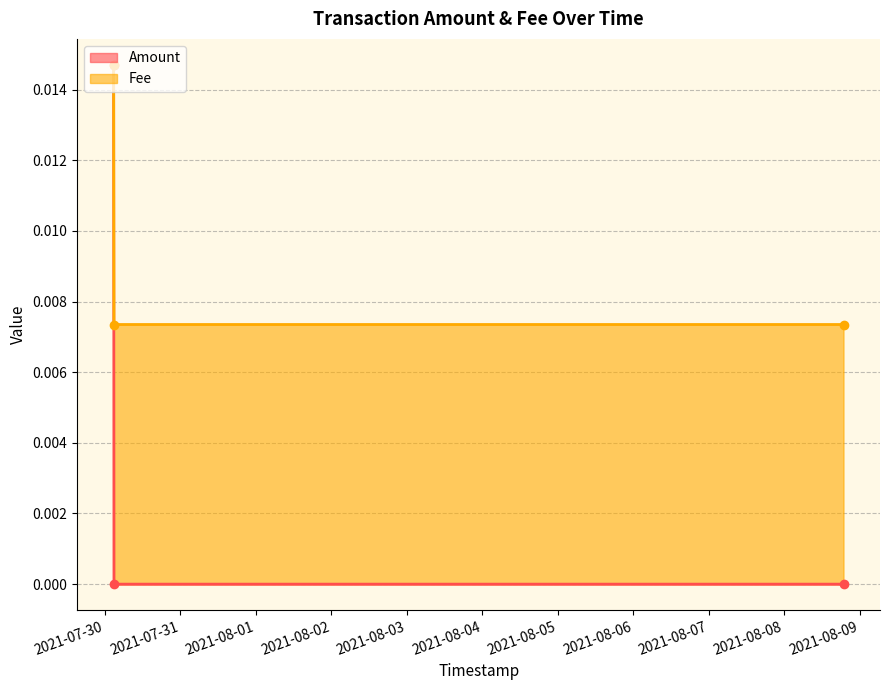

Is it true that Amount equals 0.0 at 2021-07-30 02:53:15?

True